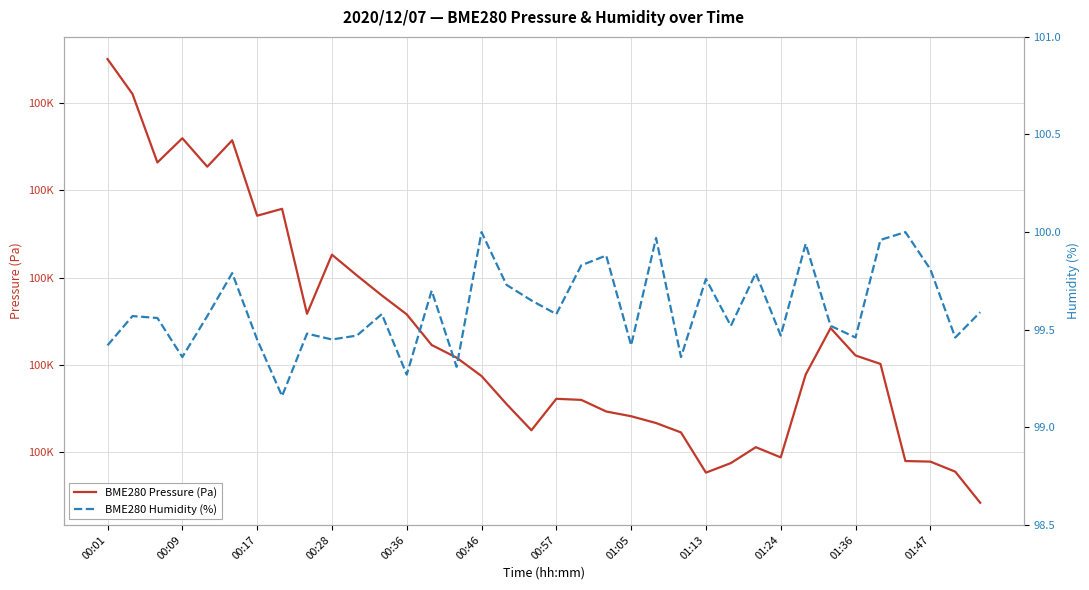

Is it true that BME280 Pressure (Pa) equals 150782.9 at 25?

False